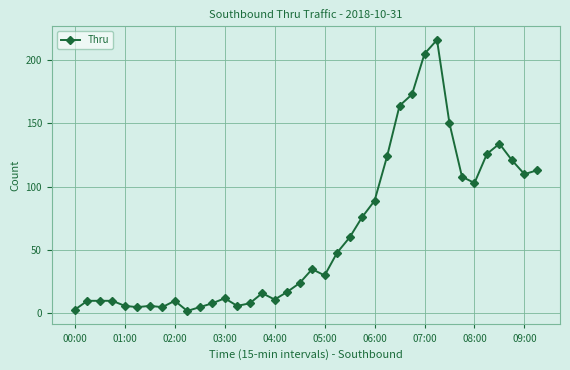

What is the maximum value shown in the chart?

216